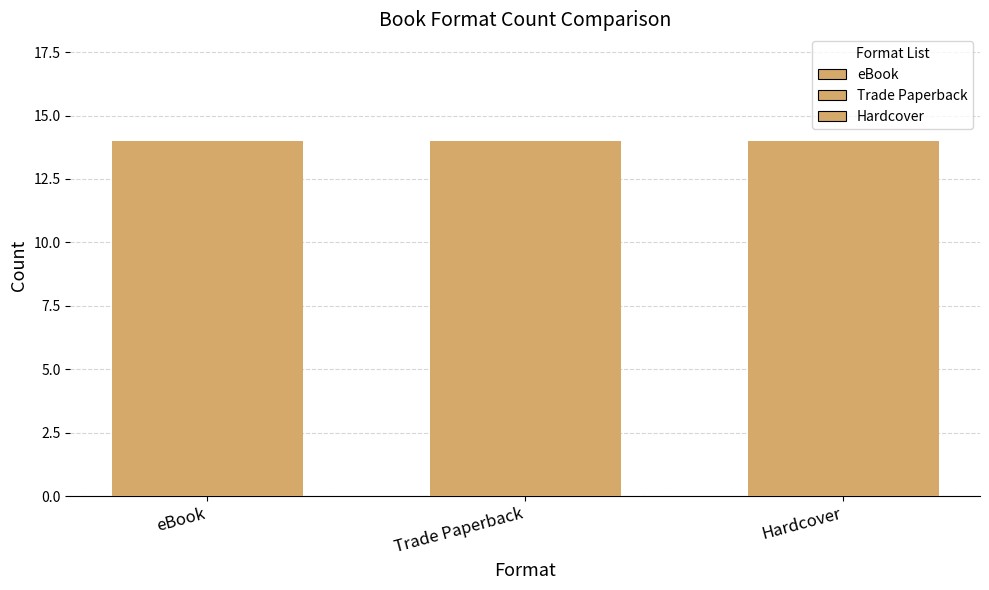

Does the chart contain stacked bars?

No